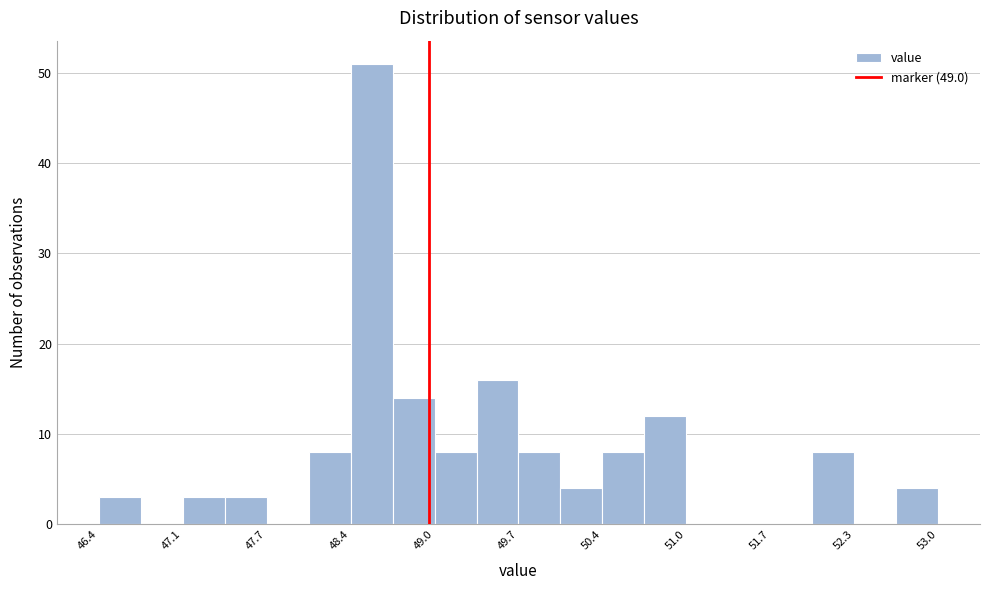

Around what value on the x-axis is the tallest bar? Give the approximate position of its centre, as read against the axis.

48.5